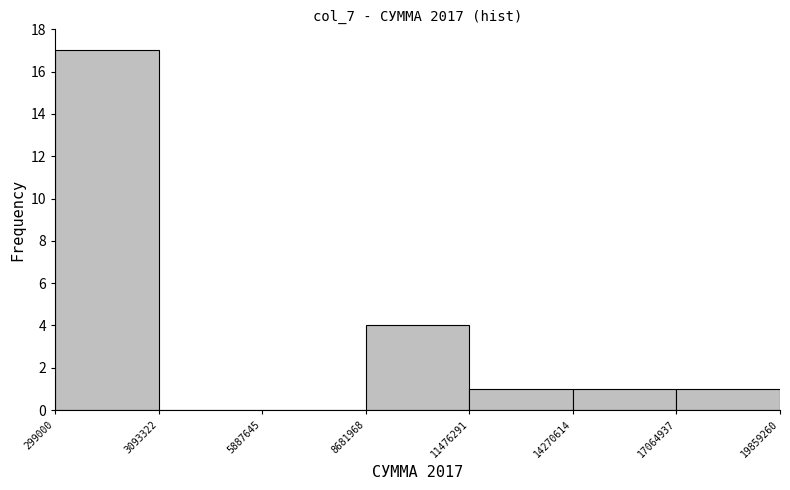

Reading left to right, transcribe this chart: for each bar, give the range it covers on the x-axis and its height. The values are not printed on the chart, so give them approximately, as read against the axis.

299000 to 3093322: 17
3093322 to 5887645: 0
5887645 to 8681968: 0
8681968 to 11476291: 4
11476291 to 14270614: 1
14270614 to 17064937: 1
17064937 to 19859260: 1